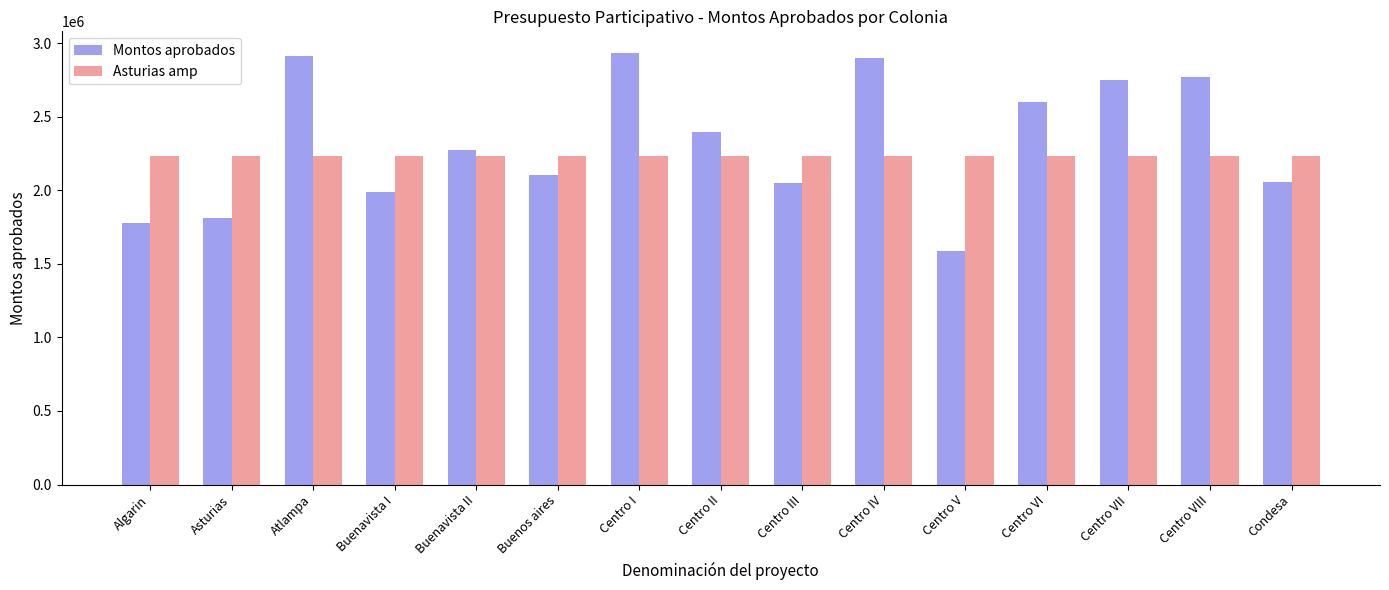

How many bars are there in total?

30